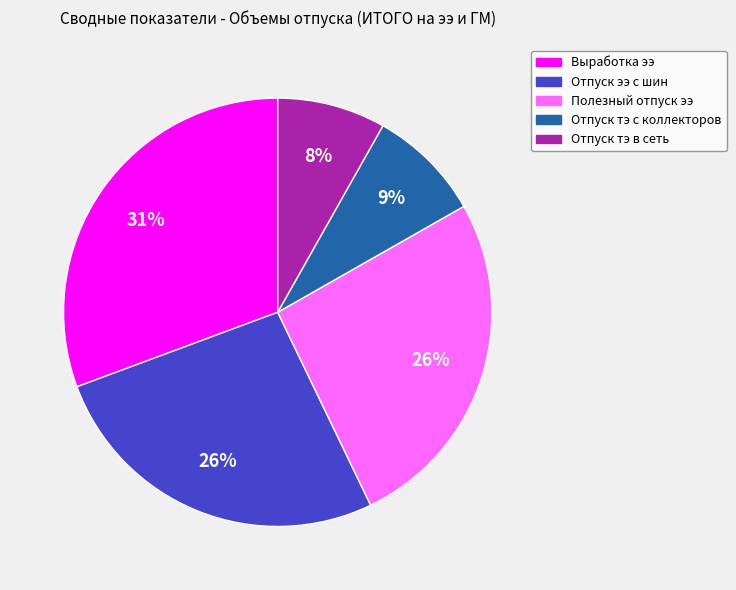

Does any single category account for the majority?

No